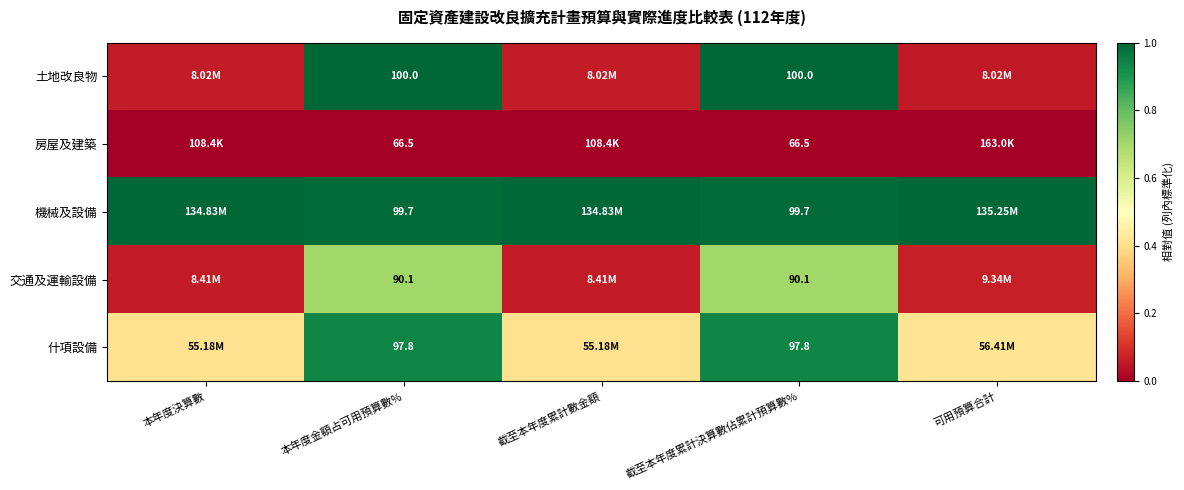

How many distinct data groups are displayed?

5